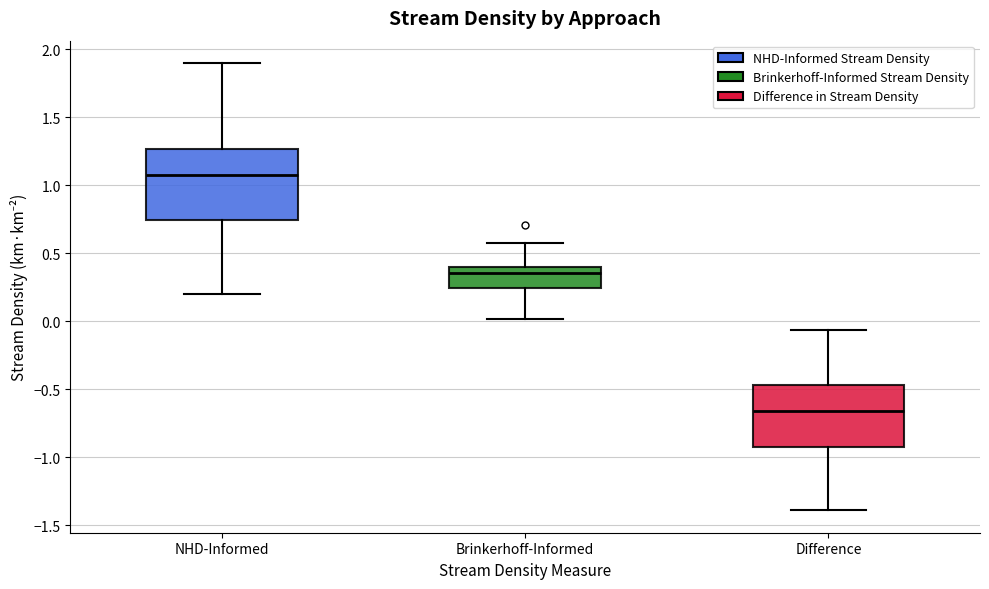

Which box has the highest median line?

NHD-Informed